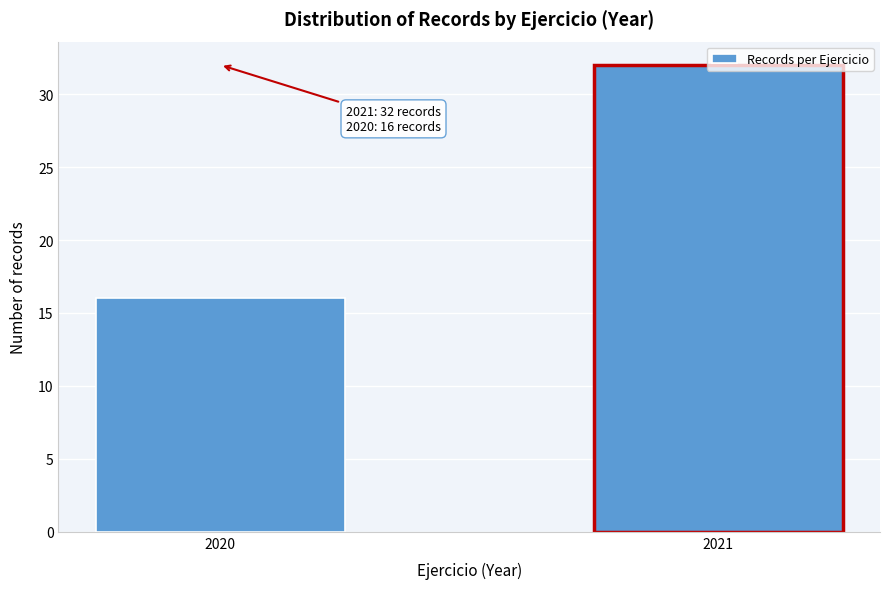

List the labels in order of value, largest first.

2021, 2020